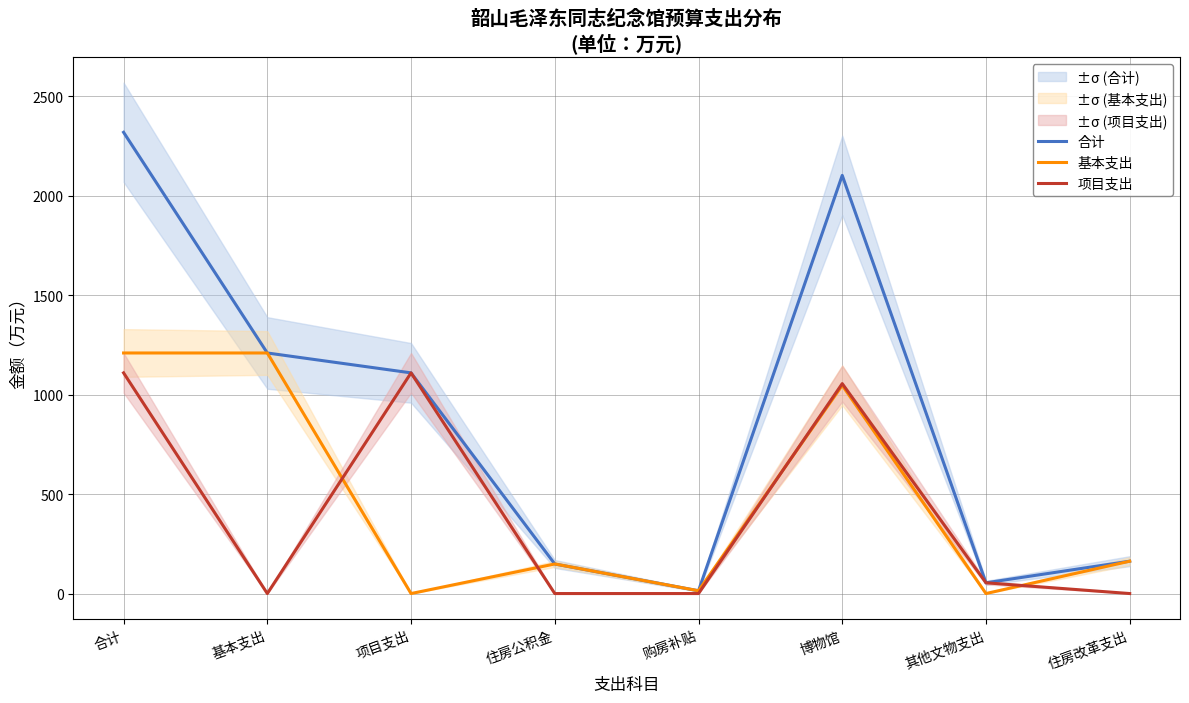

Does the chart display data point markers on the line(s)?

No